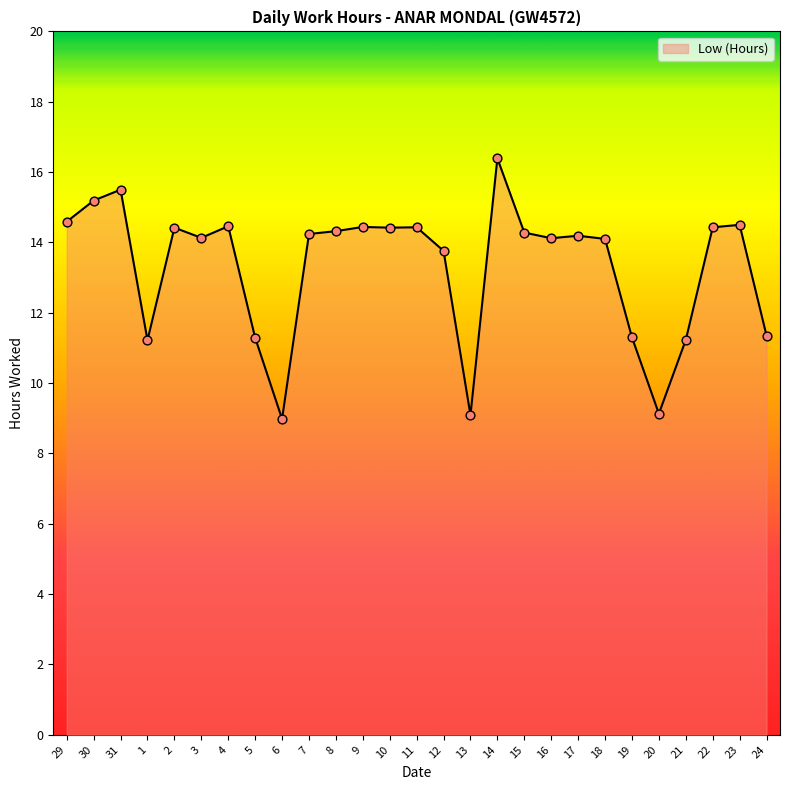

What is the change in value from 31 to 7?

-1.3